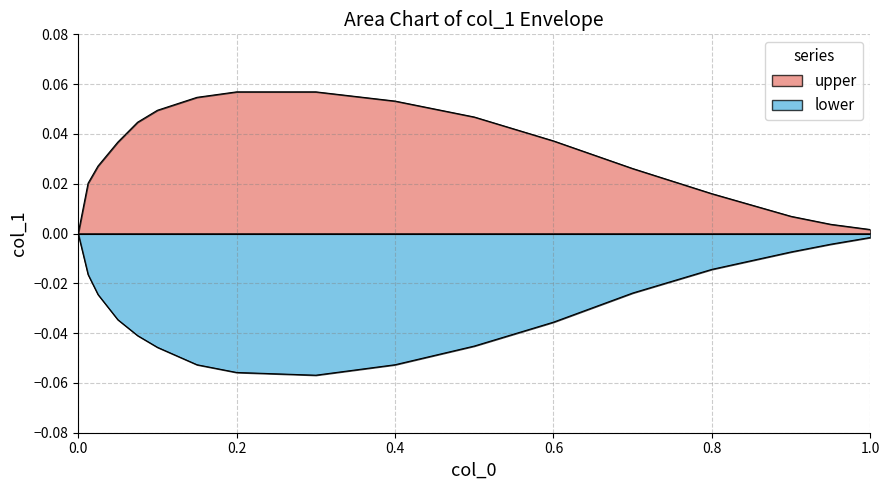

True or false: lower and upper cross at least once.

False